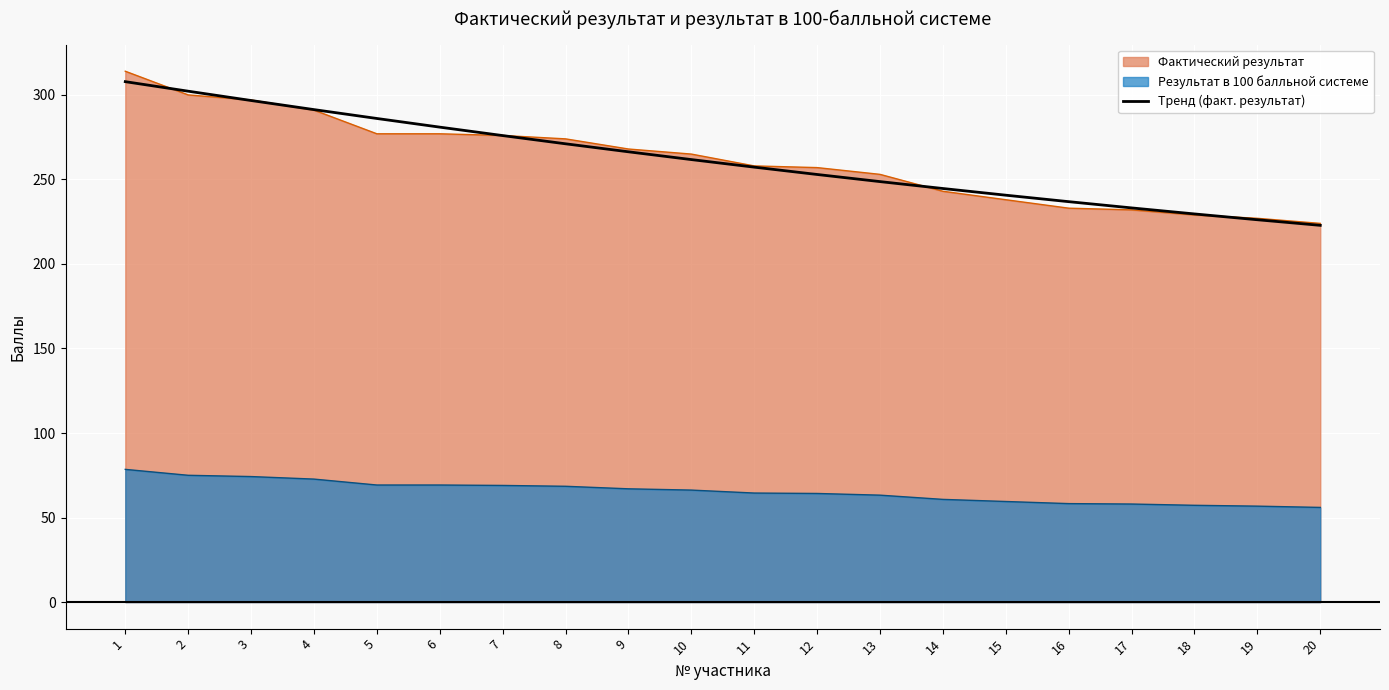

List the labels in order of value, smallest first.

20, 19, 18, 17, 16, 15, 14, 13, 12, 11, 10, 9, 8, 7, 6, 5, 4, 3, 2, 1